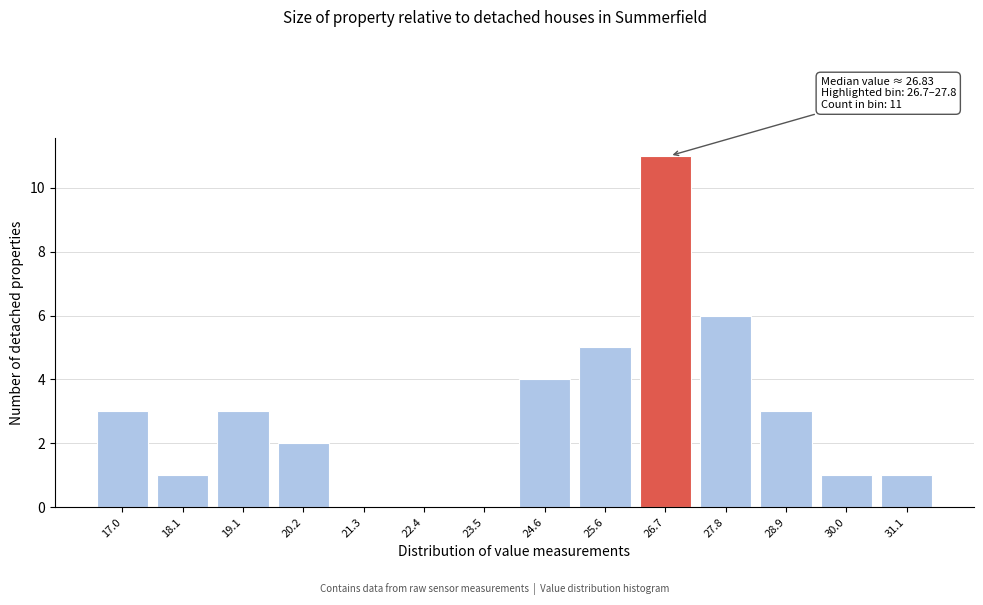

Reading left to right, list all the values displayed in this chart.

17.0=3	18.1=1	19.1=3	20.2=2	21.3=0	22.4=0	23.5=0	24.6=4	25.6=5	26.7=11	27.8=6	28.9=3	30.0=1	31.1=1